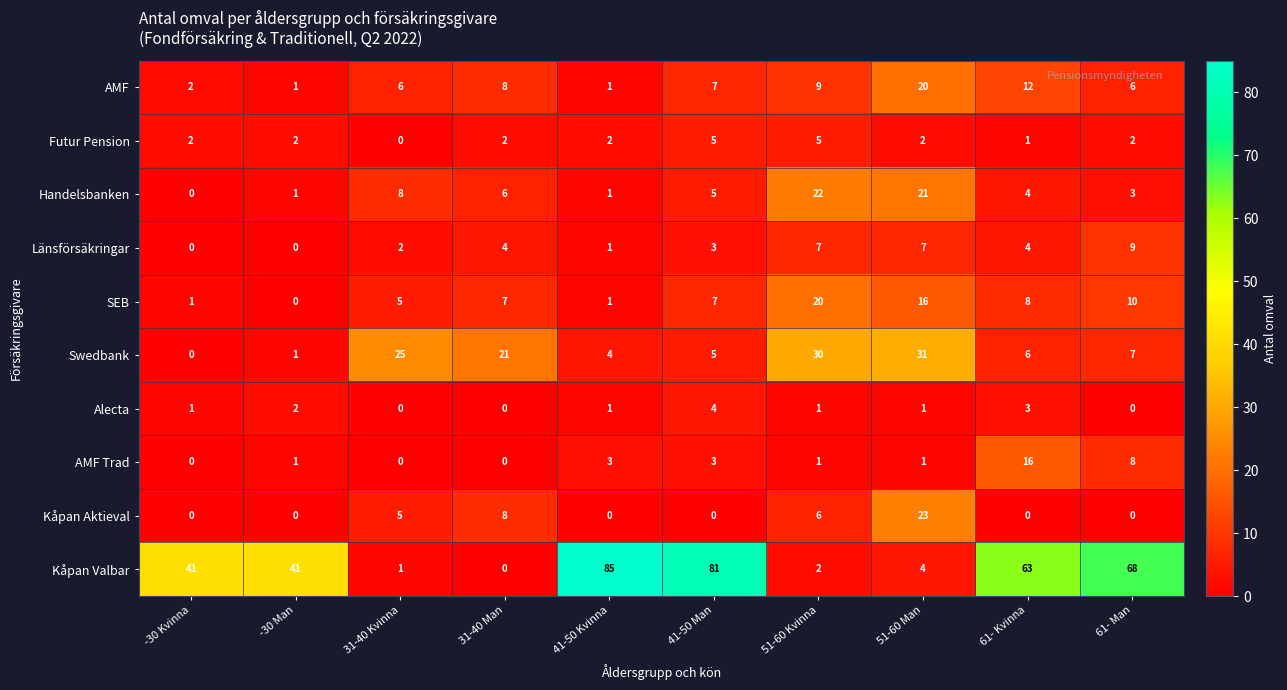

What is the greatest value displayed?

85